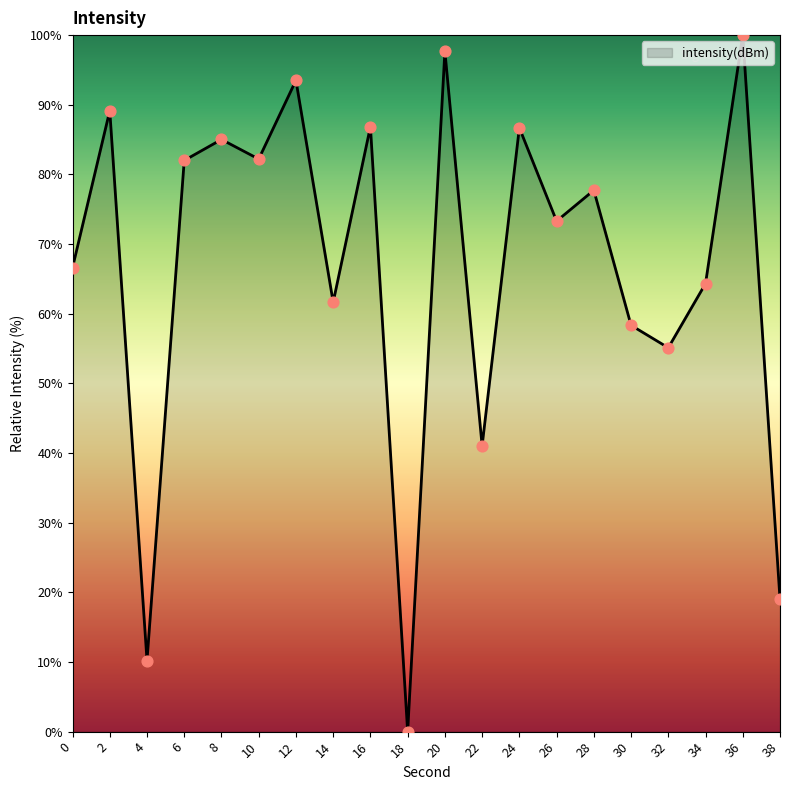

What is the change in value from 14 to 16?

+25.2